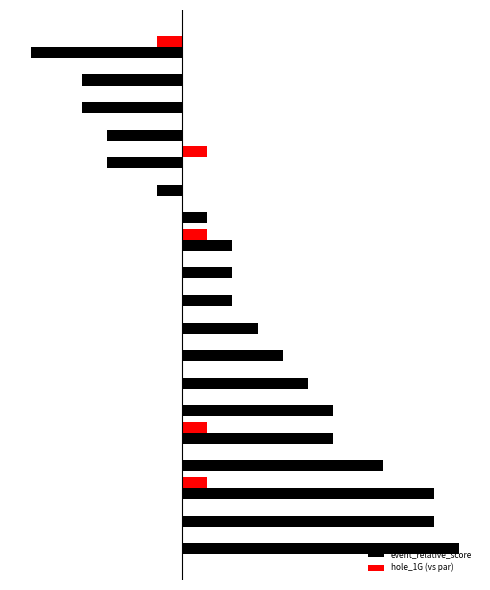

What are all the series names shown in the legend?

event_relative_score, hole_1G (vs par)